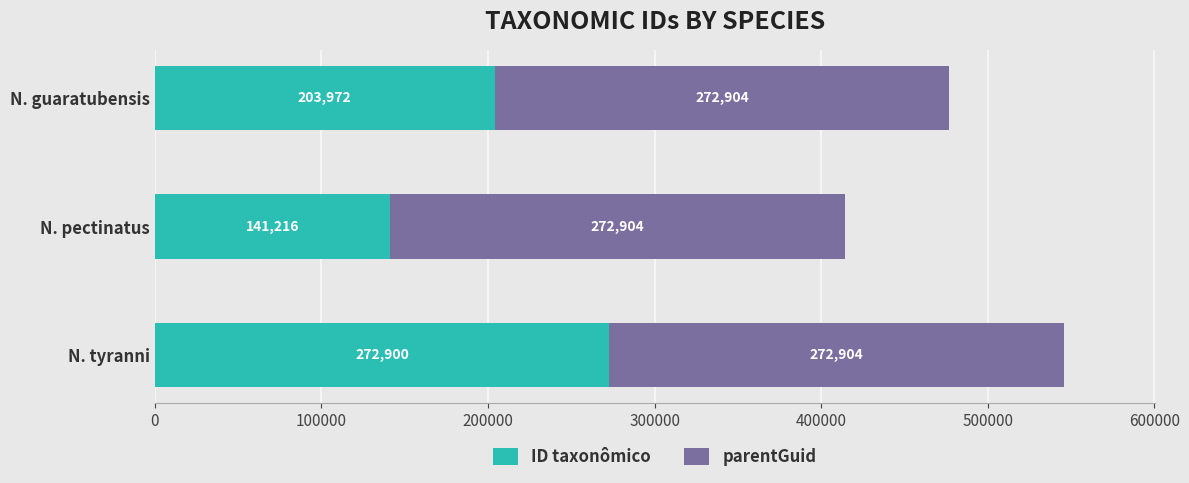

List the labels in order of ID taxonômico value, smallest first.

N. pectinatus, N. guaratubensis, N. tyranni